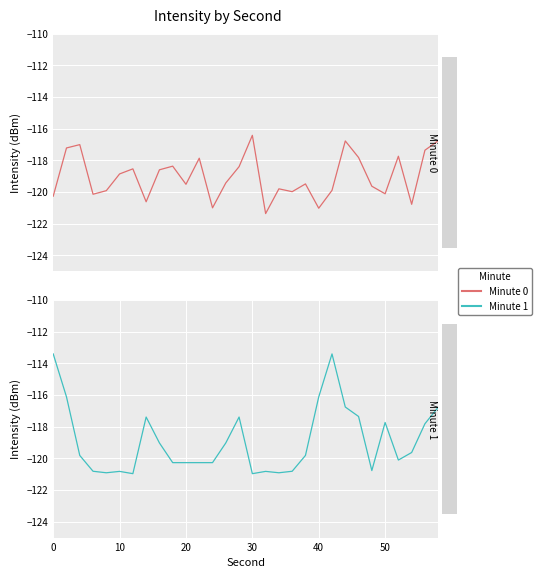

Rank the series by their average value, from highest to lowest.

Minute 1, Minute 0